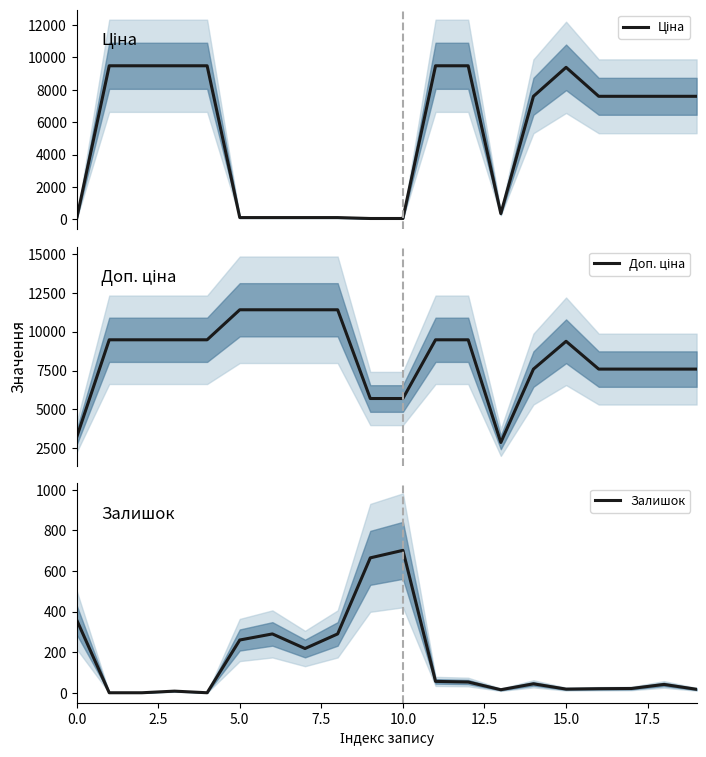

How many lines are shown in the chart?

3